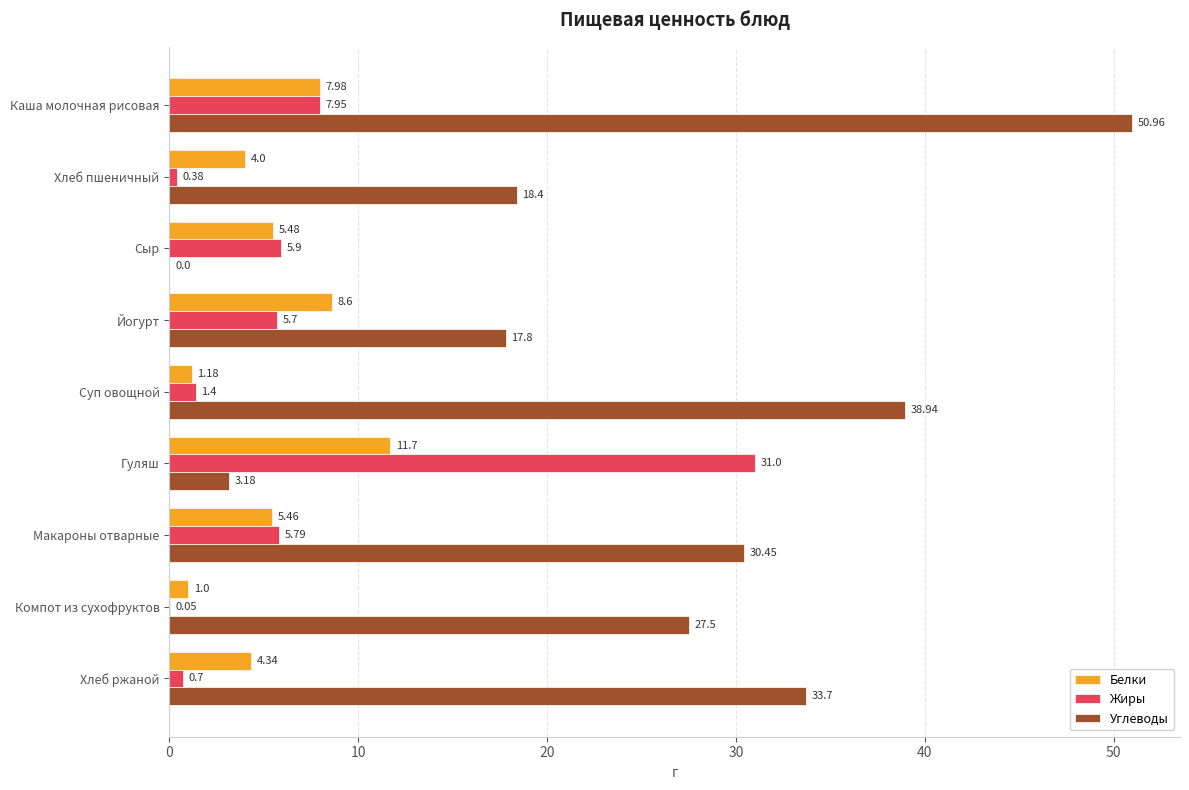

Is the value of Жиры at Каша молочная рисовая greater than the value of Углеводы at Компот из сухофруктов?

No